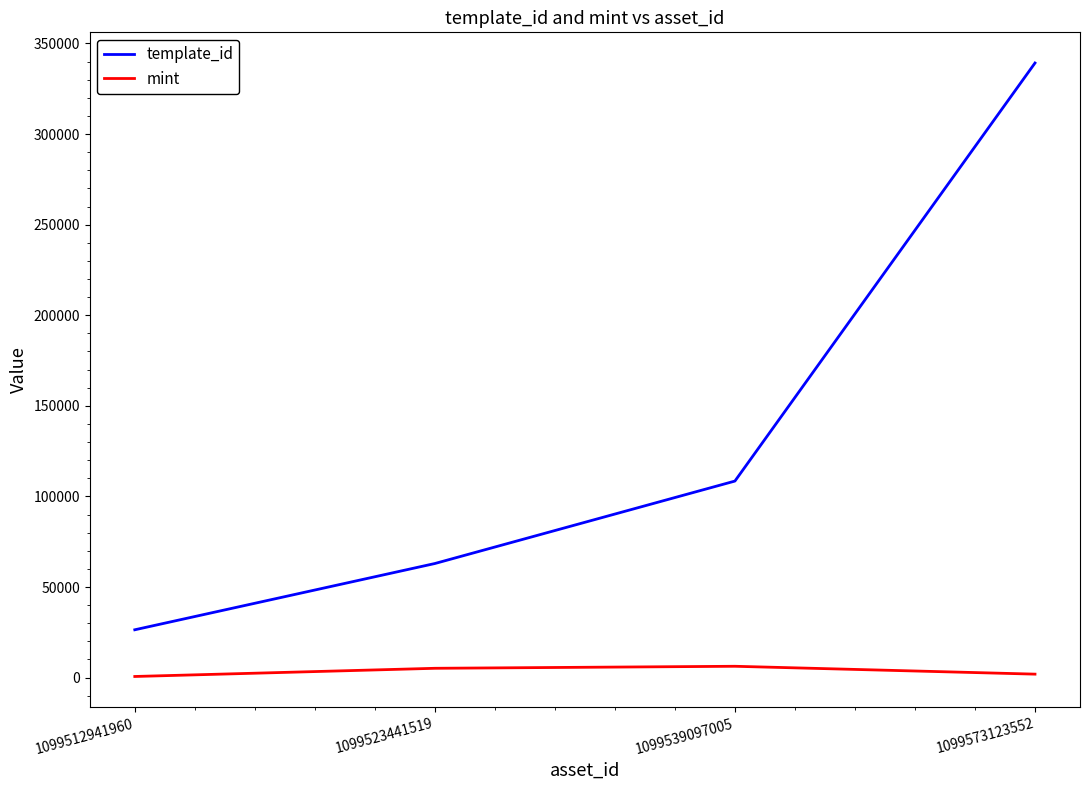

How many values in the template_id series are below 108484?

2